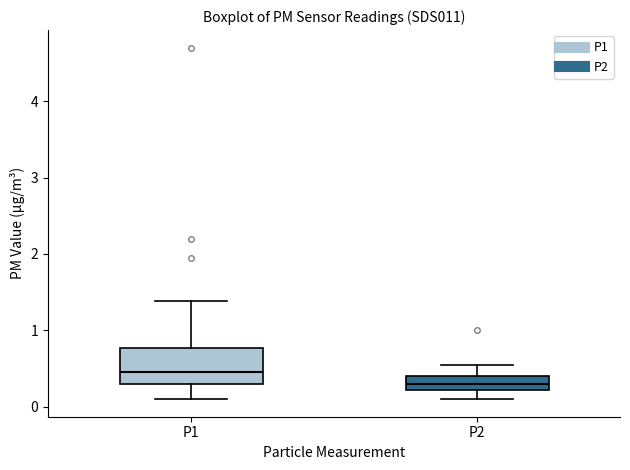

Where is the lower edge of the box for P1 on the y-axis? The values are not printed on the chart, so give them approximately, as read against the axis.

0.3